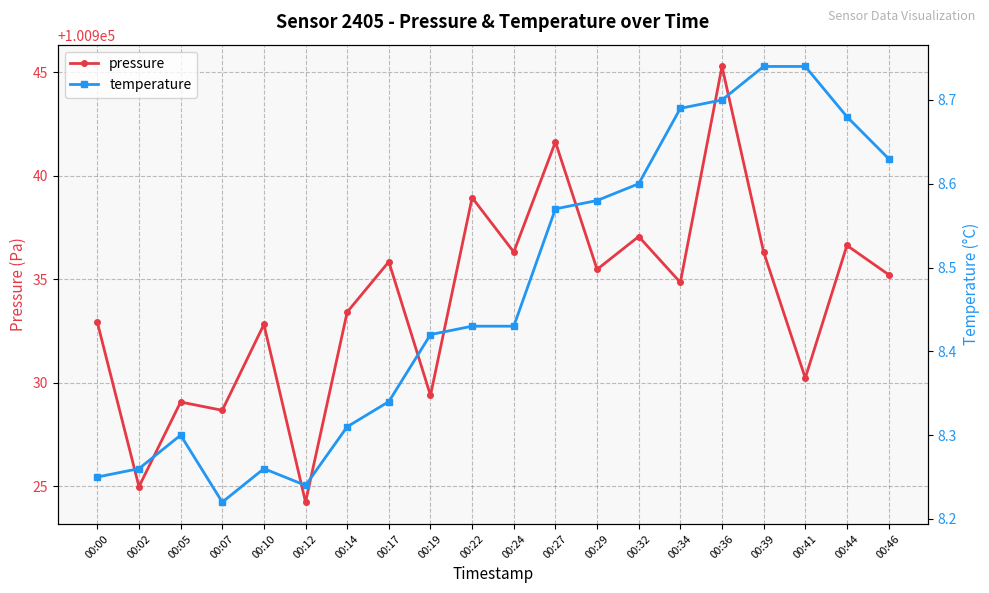

What is the average value of the pressure series?

100934.0